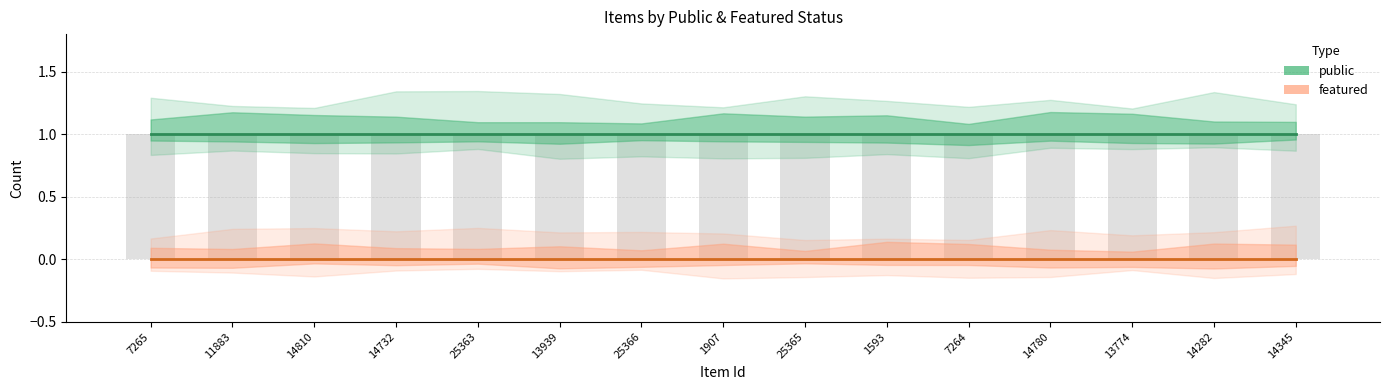

What is the label of the 11th bar from the left?

7264